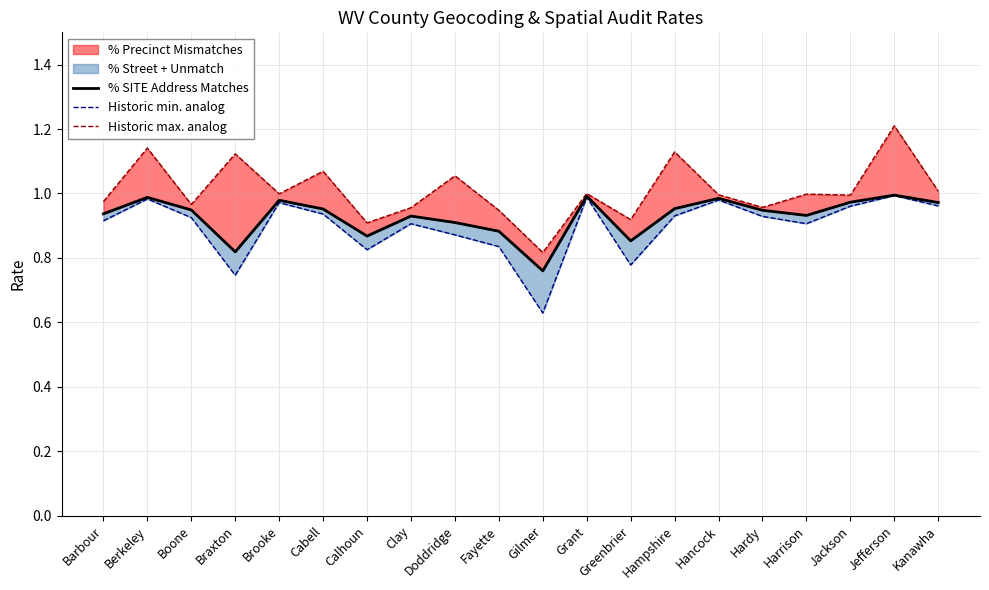

Reading left to right, list all the values displayed in this chart.

% SITE Address Matches: Barbour=0.9	Berkeley=1.0	Boone=0.9	Braxton=0.8	Brooke=1.0	Cabell=1.0	Calhoun=0.9	Clay=0.9	Doddridge=0.9	Fayette=0.9	Gilmer=0.8	Grant=1.0	Greenbrier=0.9	Hampshire=1.0	Hancock=1.0	Hardy=0.9	Harrison=0.9	Jackson=1.0	Jefferson=1.0	Kanawha=1.0
Historic min. analog: Barbour=0.9	Berkeley=1.0	Boone=0.9	Braxton=0.7	Brooke=1.0	Cabell=0.9	Calhoun=0.8	Clay=0.9	Doddridge=0.9	Fayette=0.8	Gilmer=0.6	Grant=1.0	Greenbrier=0.8	Hampshire=0.9	Hancock=1.0	Hardy=0.9	Harrison=0.9	Jackson=1.0	Jefferson=1.0	Kanawha=1.0
Historic max. analog: Barbour=1.0	Berkeley=1.1	Boone=1.0	Braxton=1.1	Brooke=1.0	Cabell=1.1	Calhoun=0.9	Clay=1.0	Doddridge=1.1	Fayette=0.9	Gilmer=0.8	Grant=1.0	Greenbrier=0.9	Hampshire=1.1	Hancock=1.0	Hardy=1.0	Harrison=1.0	Jackson=1.0	Jefferson=1.2	Kanawha=1.0